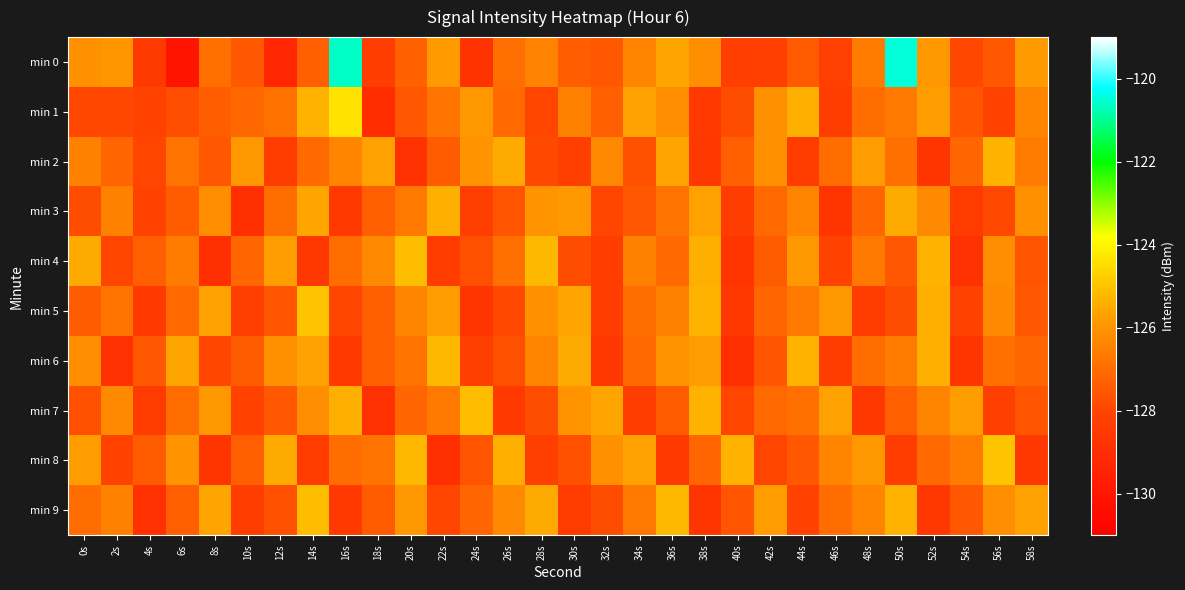

Reading left to right, list all the values displayed in this chart.

min 0: 0s=-126.1	2s=-126.0	4s=-128.4	6s=-130.1	8s=-126.9	10s=-127.5	12s=-129.3	14s=-127.3	16s=-120.6	18s=-128.3	20s=-127.3	22s=-125.9	24s=-128.7	26s=-126.9	28s=-126.4	30s=-127.4	32s=-127.5	34s=-126.4	36s=-125.6	38s=-126.1	40s=-128.3	42s=-128.2	44s=-127.5	46s=-128.1	48s=-126.6	50s=-120.5	52s=-125.9	54s=-127.9	56s=-127.5	58s=-125.9
min 1: 0s=-127.9	2s=-127.9	4s=-128.1	6s=-127.8	8s=-127.4	10s=-127.1	12s=-126.8	14s=-125.3	16s=-124.4	18s=-129.0	20s=-127.5	22s=-126.8	24s=-125.9	26s=-127.1	28s=-128.0	30s=-126.5	32s=-127.3	34s=-125.7	36s=-126.2	38s=-128.5	40s=-127.8	42s=-126.1	44s=-125.4	46s=-128.3	48s=-127.0	50s=-126.7	52s=-125.8	54s=-127.6	56s=-128.1	58s=-126.4
min 2: 0s=-126.5	2s=-127.2	4s=-128.0	6s=-126.8	8s=-127.5	10s=-125.9	12s=-128.3	14s=-127.1	16s=-126.4	18s=-125.7	20s=-128.8	22s=-127.4	24s=-126.0	26s=-125.5	28s=-127.9	30s=-128.2	32s=-126.3	34s=-127.7	36s=-125.6	38s=-128.6	40s=-127.3	42s=-126.1	44s=-128.4	46s=-127.0	48s=-125.8	50s=-126.9	52s=-128.7	54s=-127.2	56s=-125.3	58s=-126.6
min 3: 0s=-127.8	2s=-126.5	4s=-128.1	6s=-127.4	8s=-126.2	10s=-128.9	12s=-127.0	14s=-125.6	16s=-128.5	18s=-127.3	20s=-126.7	22s=-125.4	24s=-128.2	26s=-127.6	28s=-126.0	30s=-125.9	32s=-128.0	34s=-127.5	36s=-126.8	38s=-125.7	40s=-128.3	42s=-127.1	44s=-126.4	46s=-128.7	48s=-127.2	50s=-125.5	52s=-126.3	54s=-128.4	56s=-127.9	58s=-126.1
min 4: 0s=-125.5	2s=-128.0	4s=-127.3	6s=-126.6	8s=-128.9	10s=-127.2	12s=-125.8	14s=-128.6	16s=-127.0	18s=-126.3	20s=-125.1	22s=-128.4	24s=-127.7	26s=-126.9	28s=-125.2	30s=-127.8	32s=-128.3	34s=-126.5	36s=-127.1	38s=-125.4	40s=-128.7	42s=-127.4	44s=-125.9	46s=-128.1	48s=-126.7	50s=-127.5	52s=-125.3	54s=-128.8	56s=-126.2	58s=-127.6
min 5: 0s=-127.4	2s=-126.8	4s=-128.5	6s=-127.1	8s=-125.7	10s=-128.2	12s=-127.6	14s=-125.0	16s=-128.0	18s=-127.3	20s=-126.4	22s=-125.8	24s=-128.7	26s=-127.9	28s=-126.1	30s=-125.6	32s=-128.3	34s=-127.0	36s=-126.5	38s=-125.3	40s=-128.6	42s=-127.2	44s=-126.7	46s=-125.9	48s=-128.4	50s=-127.8	52s=-125.4	54s=-128.1	56s=-126.3	58s=-127.5
min 6: 0s=-126.2	2s=-128.8	4s=-127.5	6s=-125.6	8s=-128.0	10s=-127.4	12s=-126.1	14s=-125.7	16s=-128.5	18s=-127.3	20s=-126.8	22s=-125.2	24s=-128.2	26s=-127.7	28s=-126.4	30s=-125.5	32s=-128.6	34s=-127.1	36s=-126.0	38s=-125.8	40s=-128.9	42s=-127.6	44s=-125.3	46s=-128.3	48s=-127.0	50s=-126.6	52s=-125.4	54s=-128.7	56s=-126.9	58s=-127.2
min 7: 0s=-127.7	2s=-126.3	4s=-128.4	6s=-127.0	8s=-125.9	10s=-128.1	12s=-127.5	14s=-126.2	16s=-125.4	18s=-128.8	20s=-127.2	22s=-126.7	24s=-125.1	26s=-128.5	28s=-127.8	30s=-126.0	32s=-125.6	34s=-128.3	36s=-127.4	38s=-125.3	40s=-128.0	42s=-127.1	44s=-126.9	46s=-125.7	48s=-128.6	50s=-127.3	52s=-126.4	54s=-125.8	56s=-128.2	58s=-127.6
min 8: 0s=-125.8	2s=-128.1	4s=-127.4	6s=-126.0	8s=-128.7	10s=-127.3	12s=-125.5	14s=-128.4	16s=-127.0	18s=-126.8	20s=-125.2	22s=-128.9	24s=-127.6	26s=-125.4	28s=-128.2	30s=-127.7	32s=-126.1	34s=-125.7	36s=-128.5	38s=-127.2	40s=-125.3	42s=-128.0	44s=-127.5	46s=-126.4	48s=-125.9	50s=-128.3	52s=-127.1	54s=-126.6	56s=-125.0	58s=-128.6
min 9: 0s=-127.0	2s=-126.5	4s=-128.8	6s=-127.3	8s=-125.6	10s=-128.3	12s=-127.7	14s=-125.1	16s=-128.5	18s=-127.4	20s=-125.9	22s=-128.0	24s=-127.2	26s=-126.3	28s=-125.5	30s=-128.4	32s=-127.8	34s=-126.7	36s=-125.2	38s=-128.7	40s=-127.6	42s=-125.8	44s=-128.1	46s=-127.0	48s=-126.4	50s=-125.3	52s=-128.6	54s=-127.5	56s=-126.2	58s=-125.7